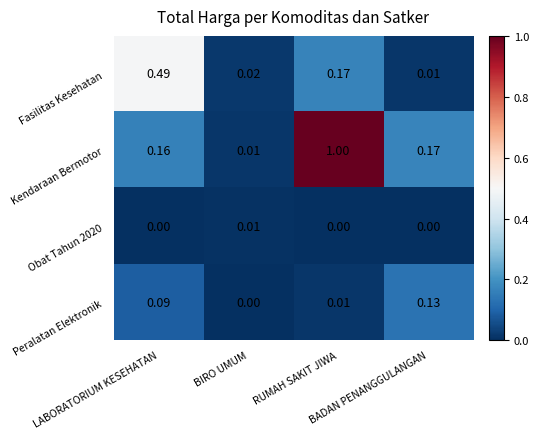

Which series has the largest total across all categories?

Kendaraan Bermotor